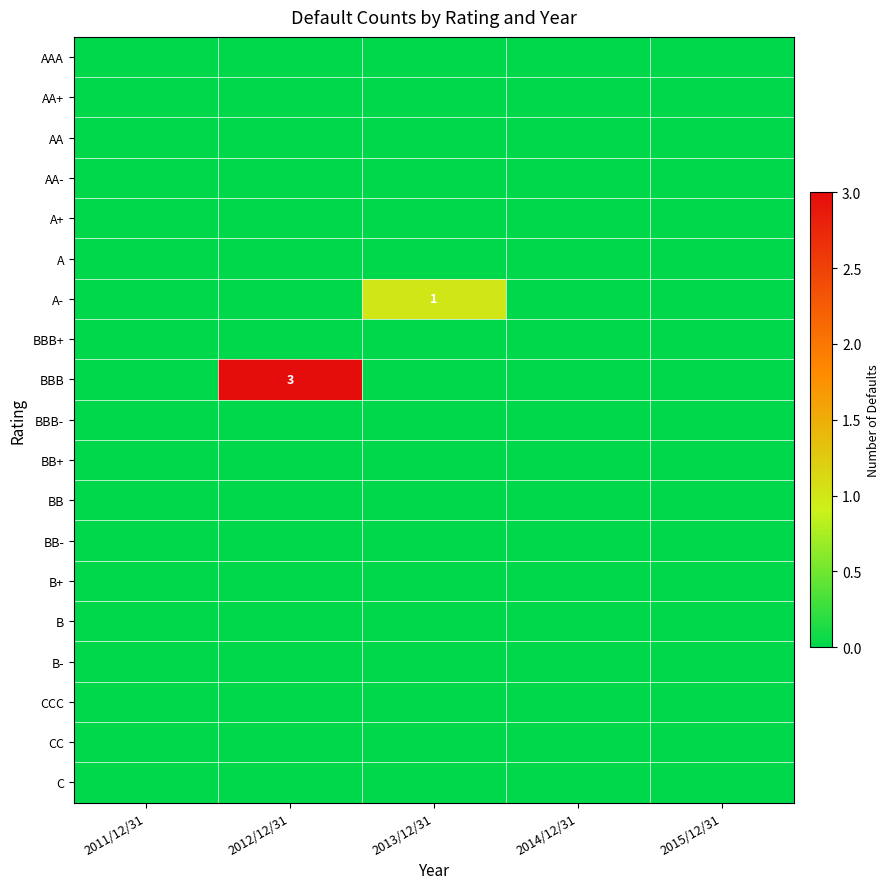

Rank the categories by BB value from lowest to highest.

2011/12/31, 2012/12/31, 2013/12/31, 2014/12/31, 2015/12/31